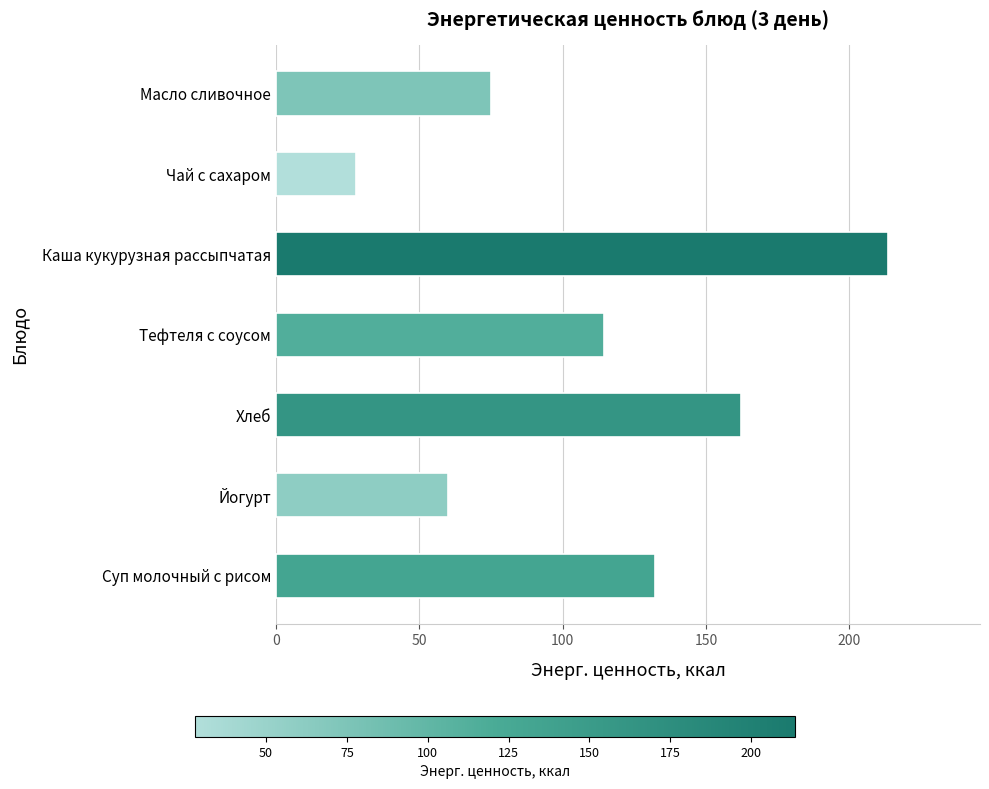

What is the average value?

112.2